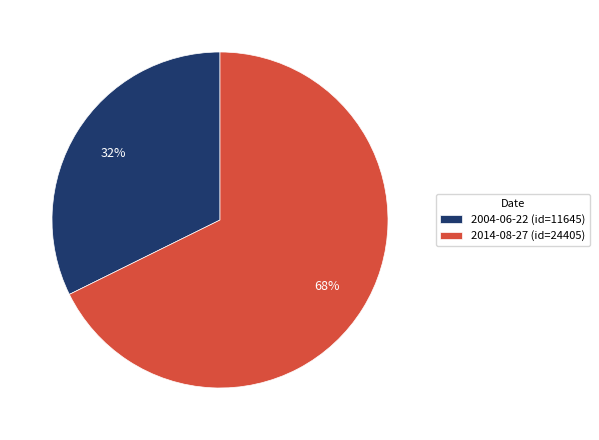

Between 2004-06-22 (id=11645) and 2014-08-27 (id=24405), which is larger?

2014-08-27 (id=24405)